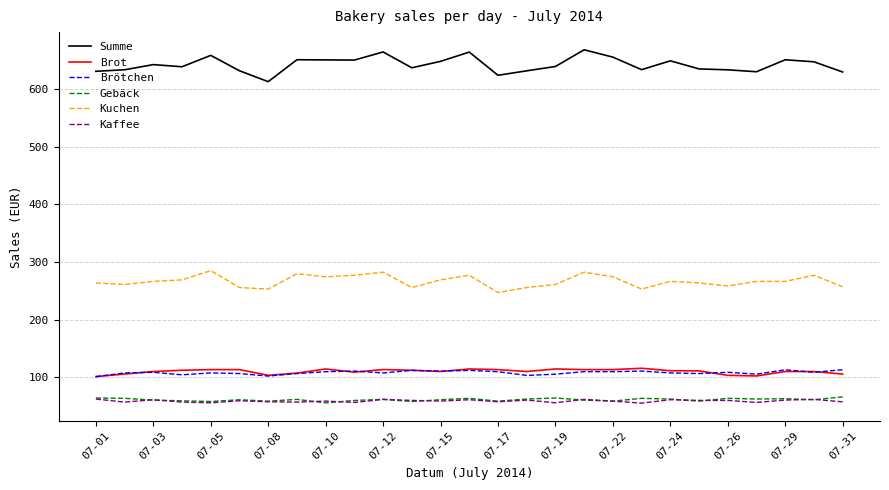

True or false: Kuchen and Brötchen cross at least once.

False